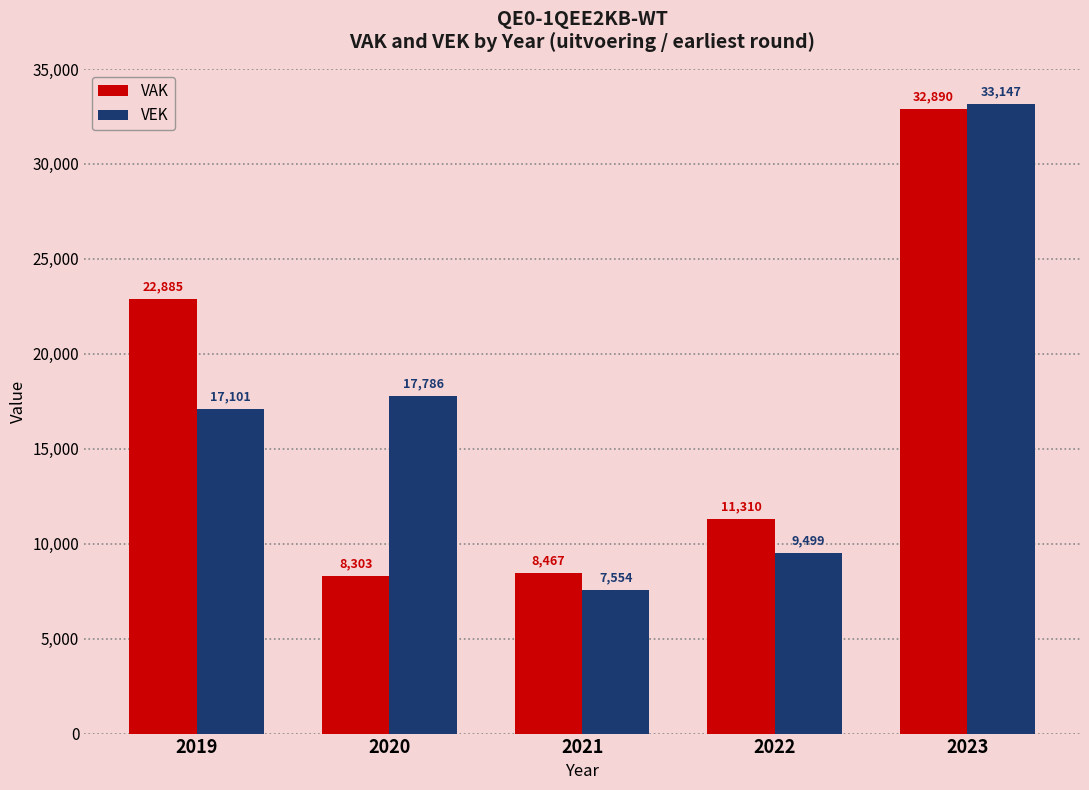

What is the lowest value of the VAK series?

8303